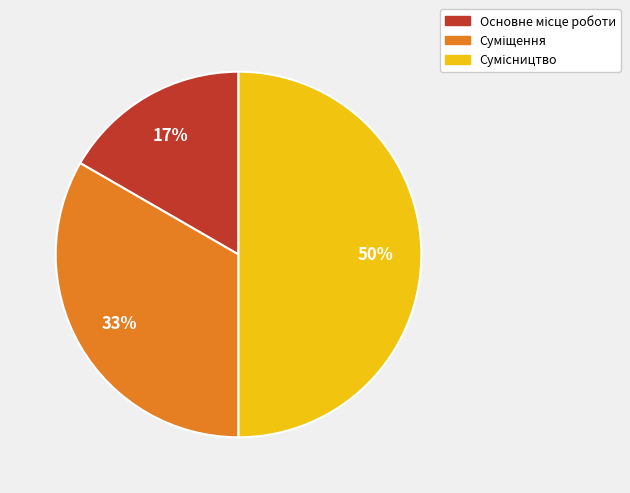

How many slices are in this pie chart?

3